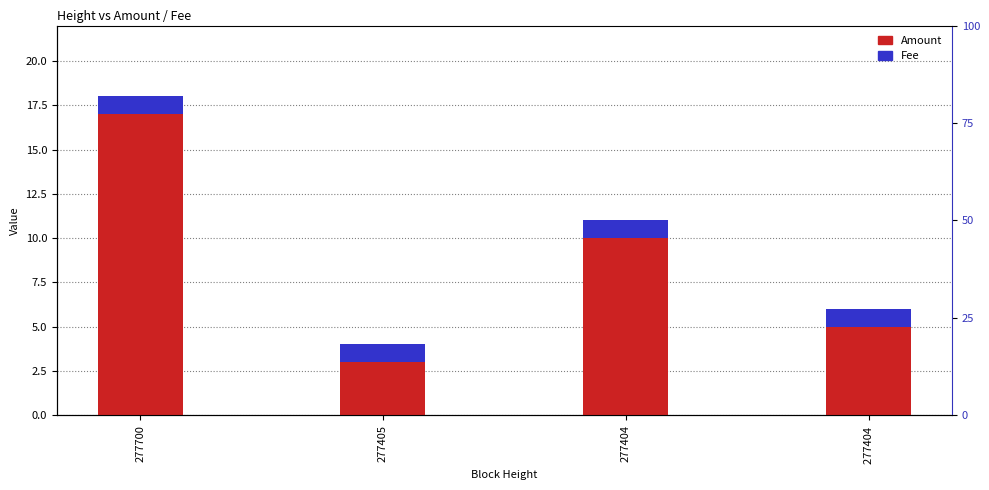

What is the value of the Amount bar at the 1st from the left?

17